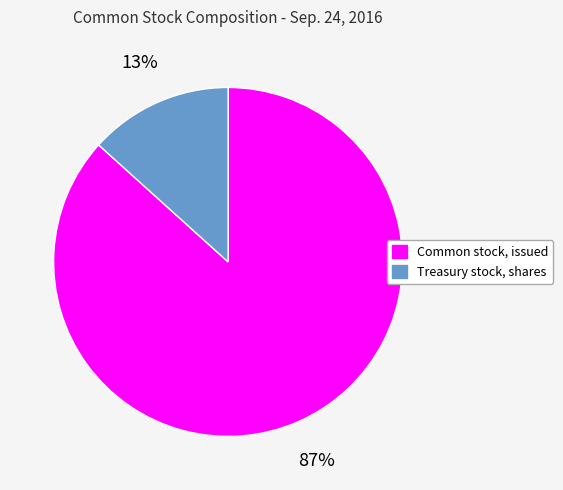

Is Treasury stock, shares the majority of the pie?

No